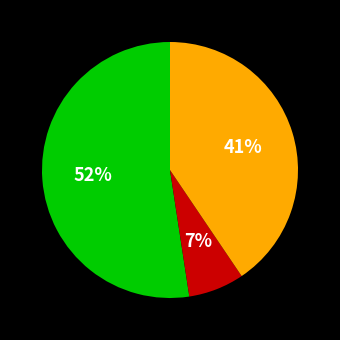

To the nearest percent, what is the average slice percentage?

33%